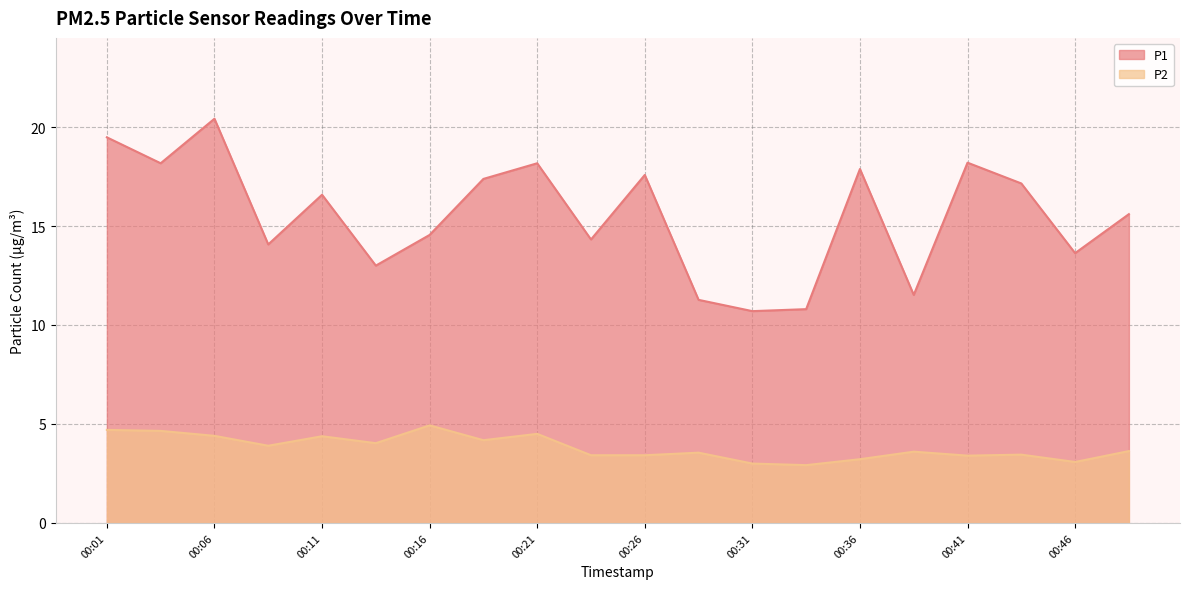

What is the value of the P1 point at the 5th from the left?

16.6